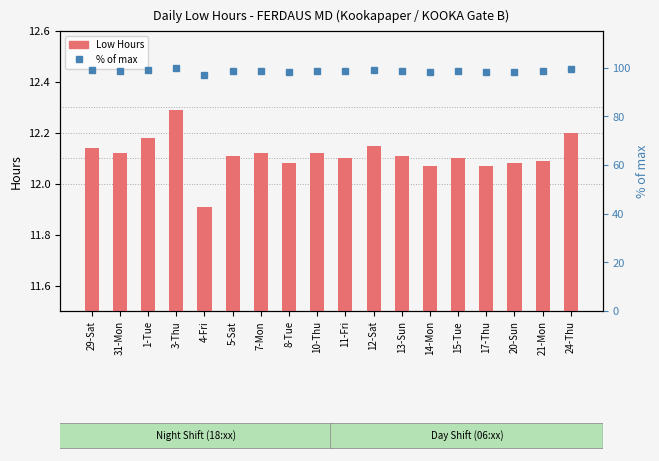

What is the smallest value displayed?

11.9